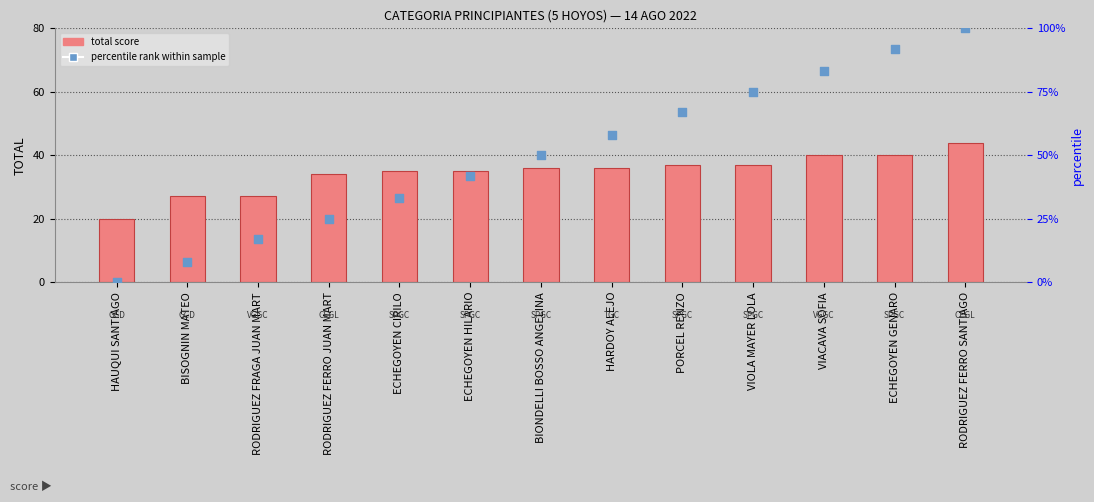

What are all the series names shown in the legend?

total score, percentile rank within sample